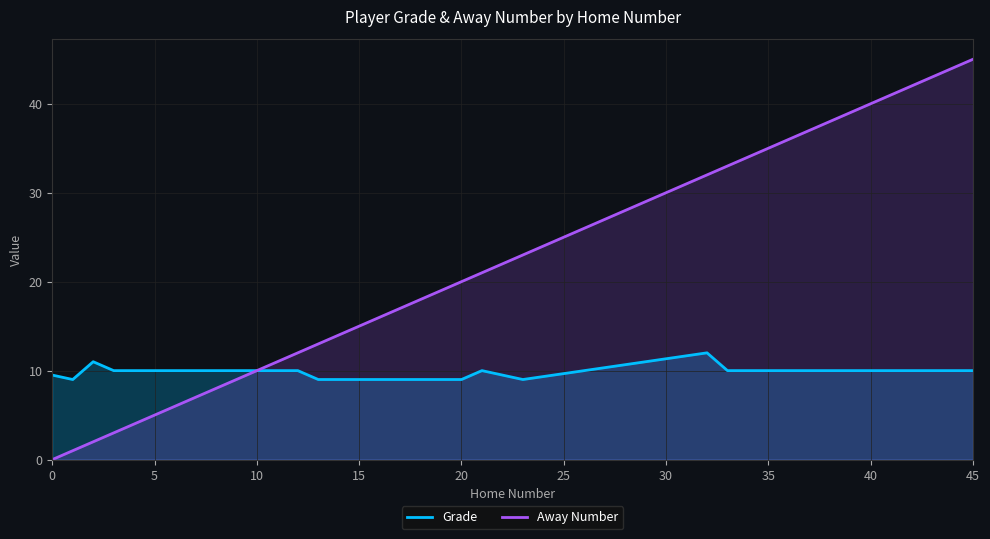

Which series has the largest range (max minus min)?

Away Number